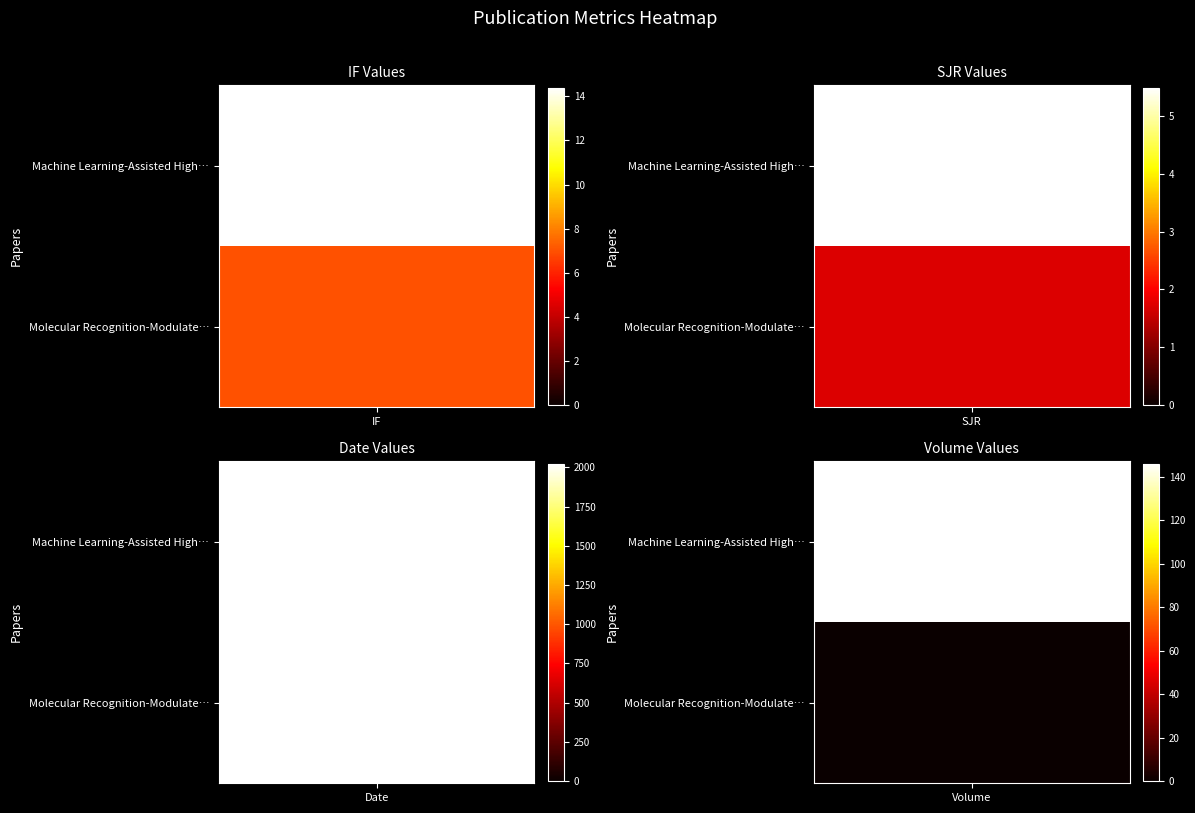

Reading right to left, list all the values displayed in this chart.

Machine Learning-Assisted High-Throughput…: Volume=146.0	Date=2024.0	SJR=5.5	IF=14.4
Molecular Recognition-Modulated Hetero-…: Volume=0.0	Date=2023.0	SJR=1.7	IF=7.0